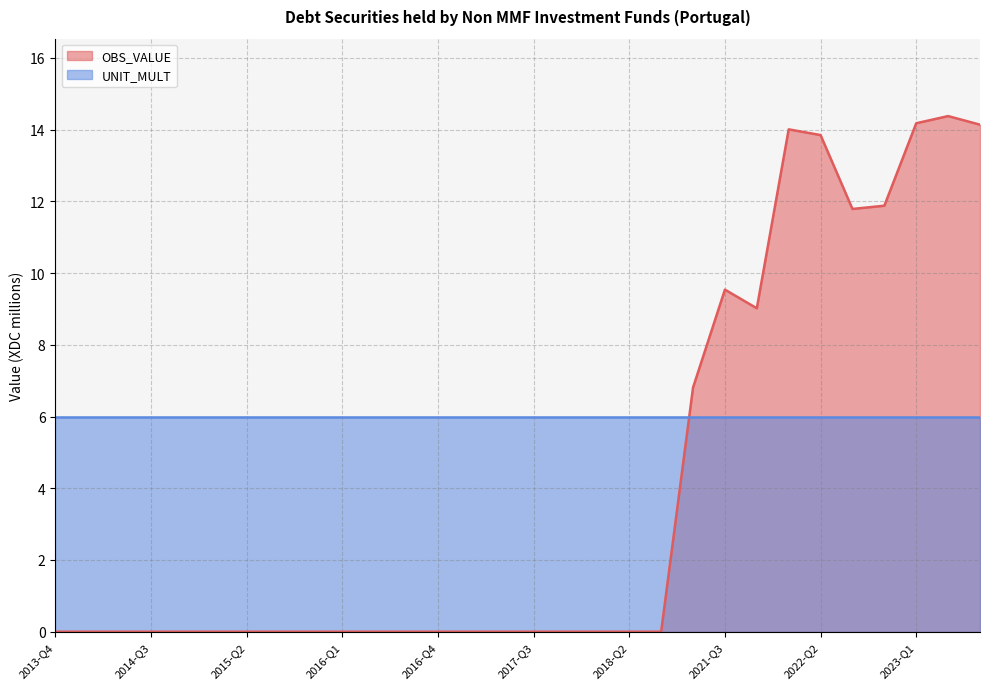

How many interior local peaks (higher than both neighbors) does the data have?

3